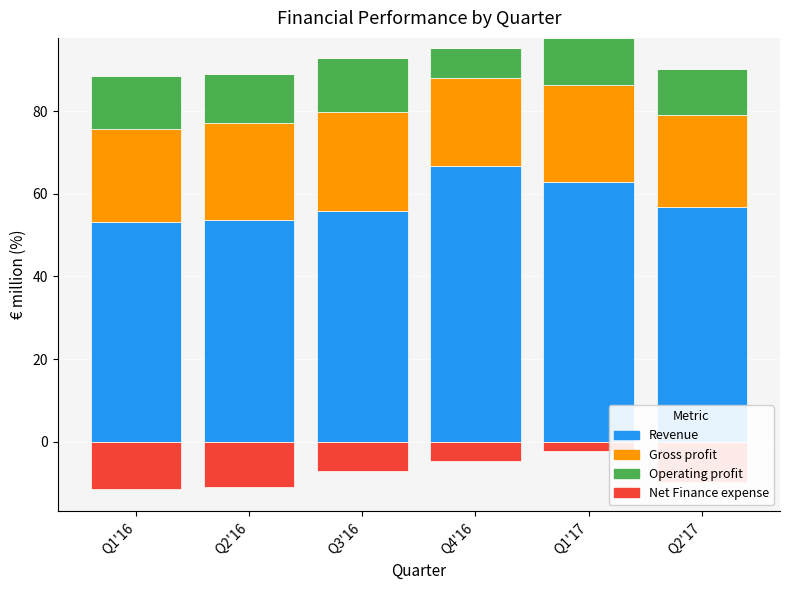

What value does the Operating profit series have at Q2'17?

11.2